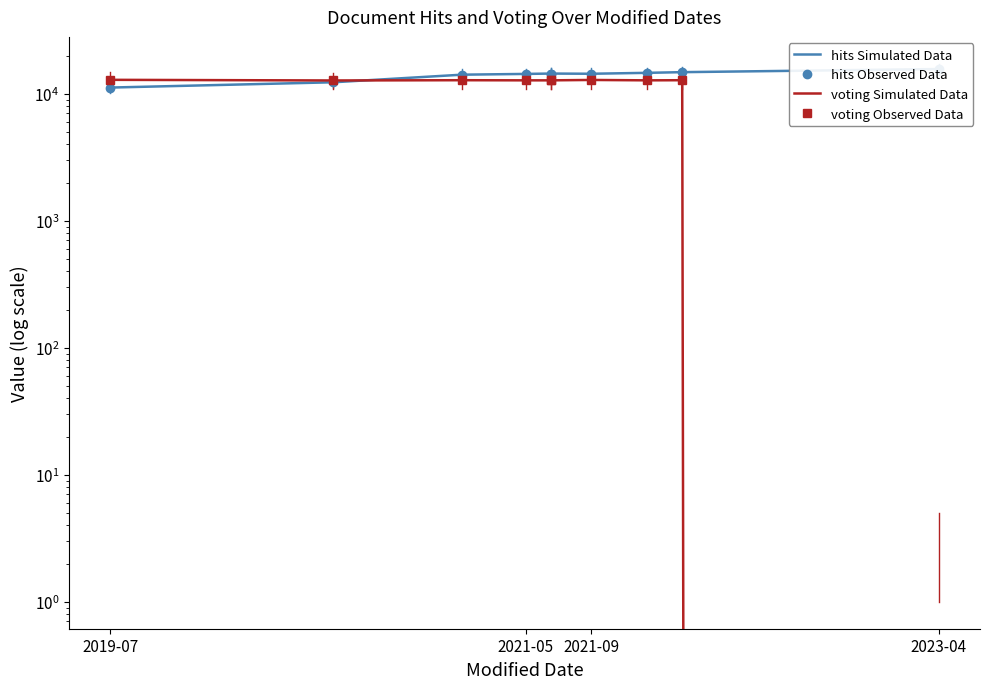

The value of hits Observed Data at 2023-04 is 15646. True or false?

True